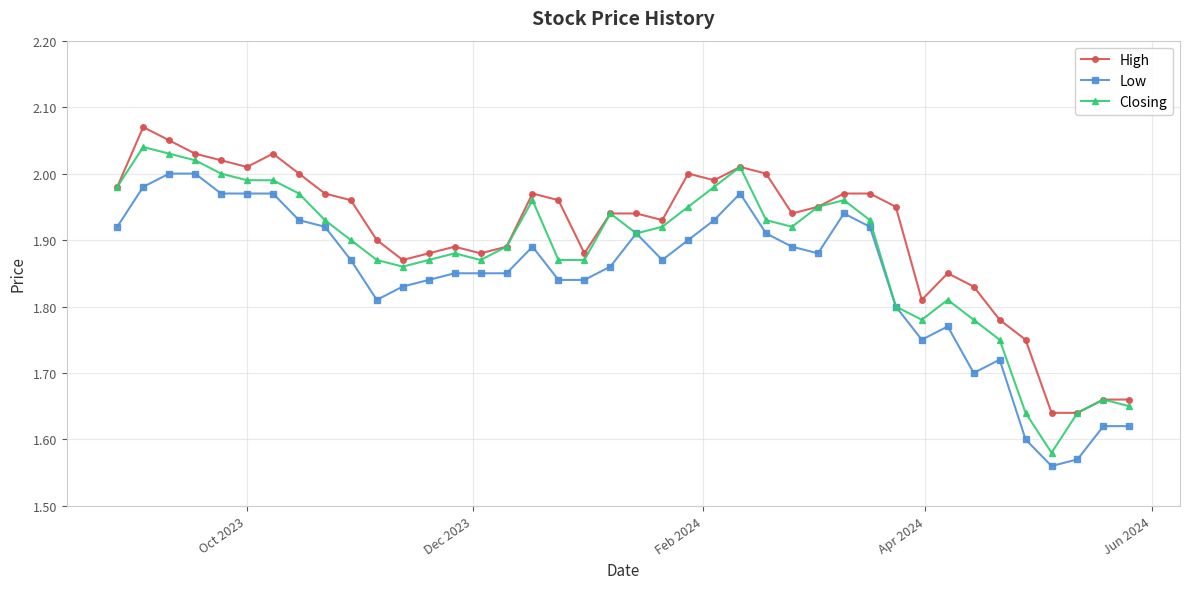

Which series has the largest total across all categories?

High